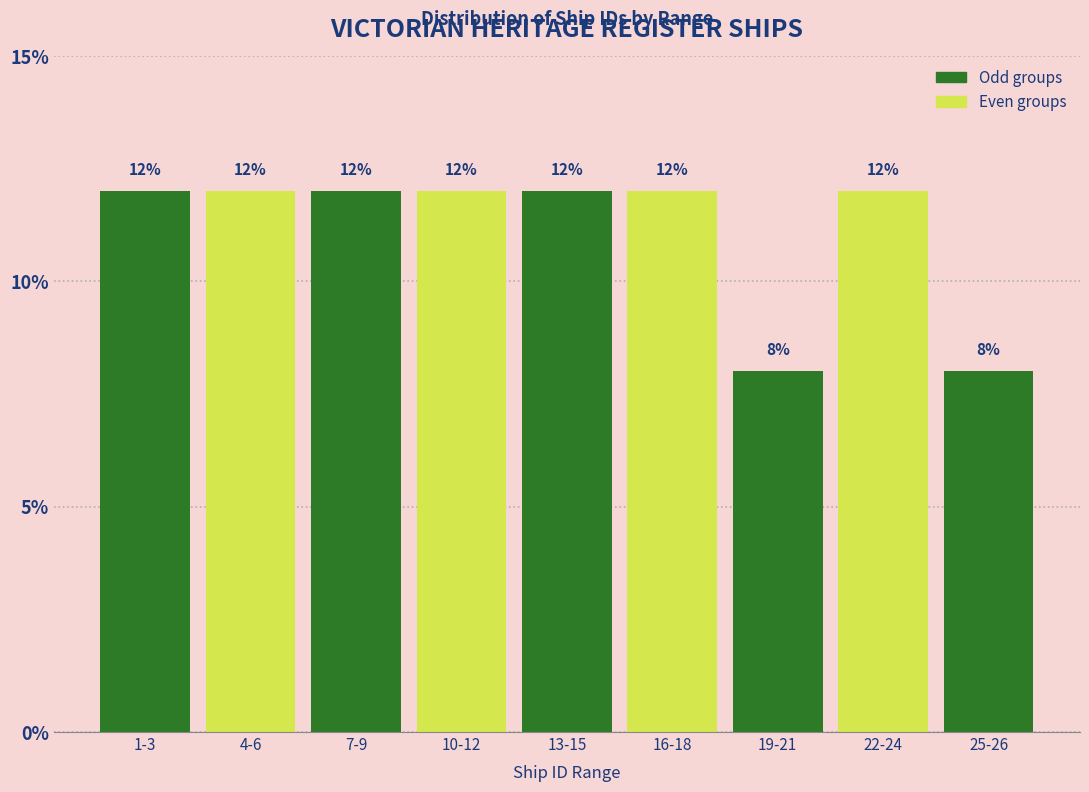

Reading right to left, list all the values displayed in this chart.

8	12	8	12	12	12	12	12	12